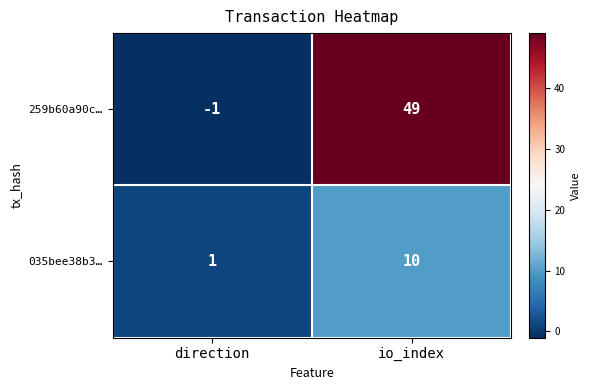

At which category is the sum across all series the highest?

io_index